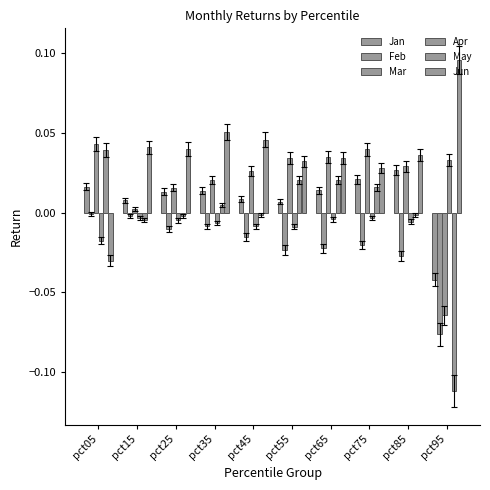

How many groups of bars are there?

10